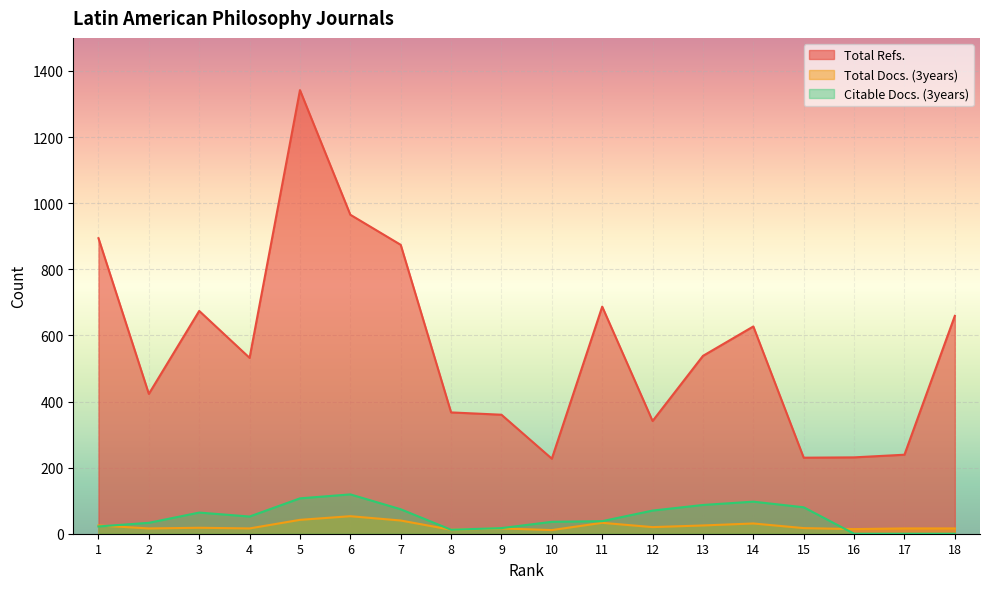

True or false: Citable Docs. (3years) and Total Refs. intersect in this chart.

False